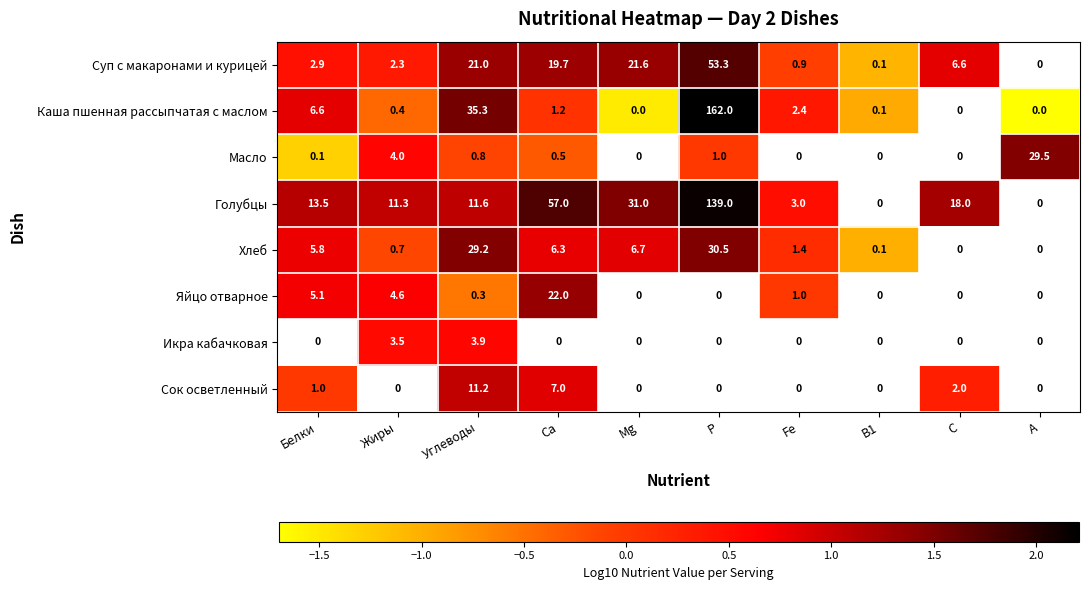

The value of Суп с макаронами и курицей at Са is 19.7. True or false?

True